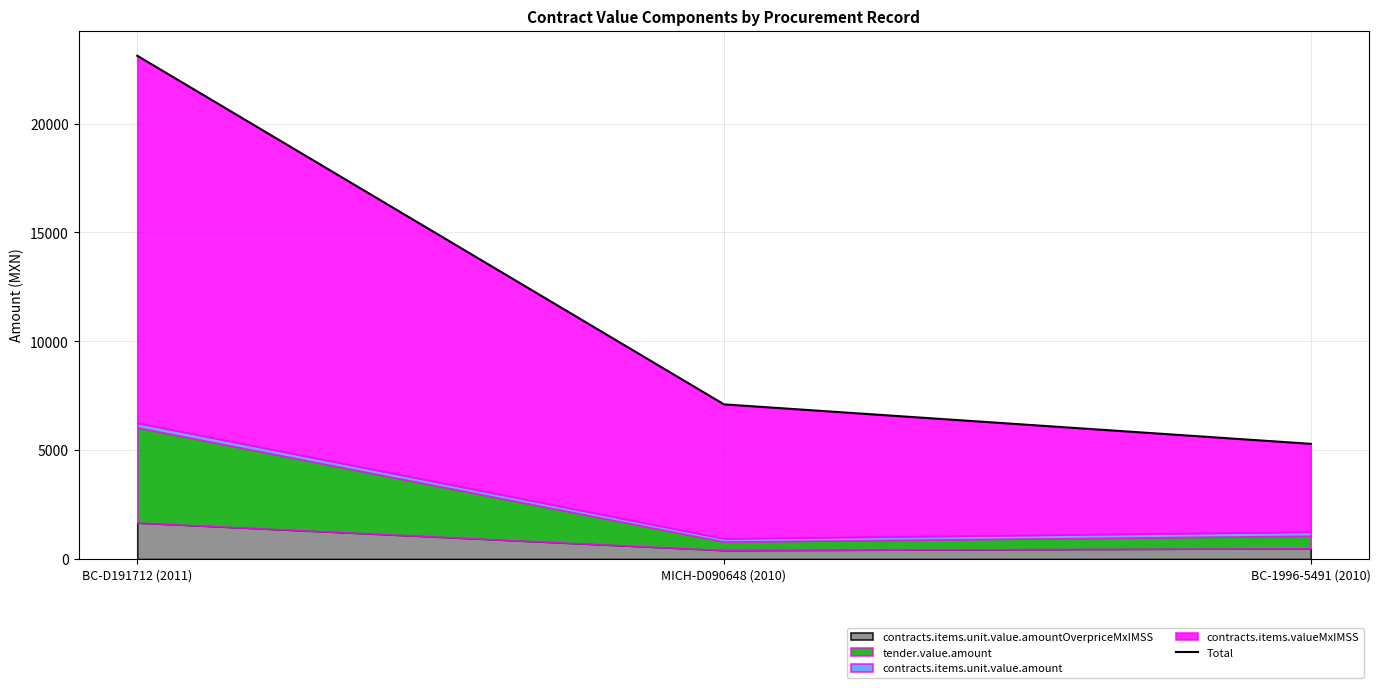

Reading left to right, extract all data points from this chart.

23118.6	7104.6	5292.0